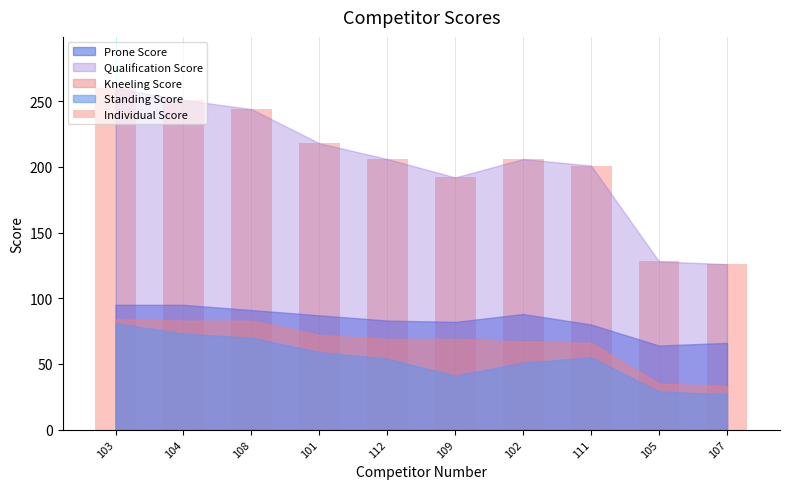

What is the difference between the values at 111 and 107?

75